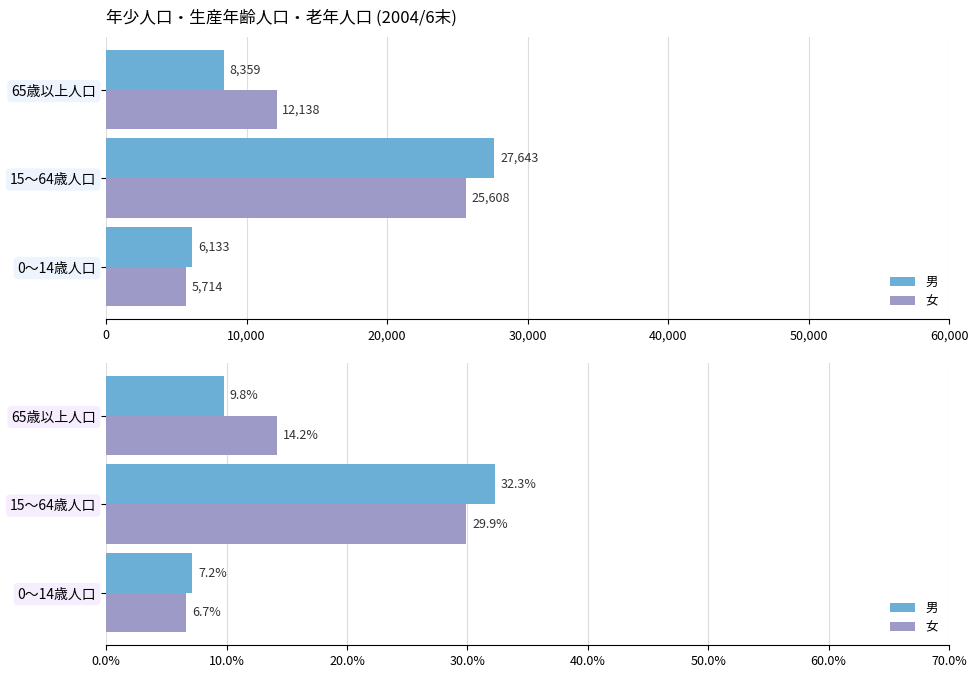

What is the spread (max minus min) of values at 0?

0.5